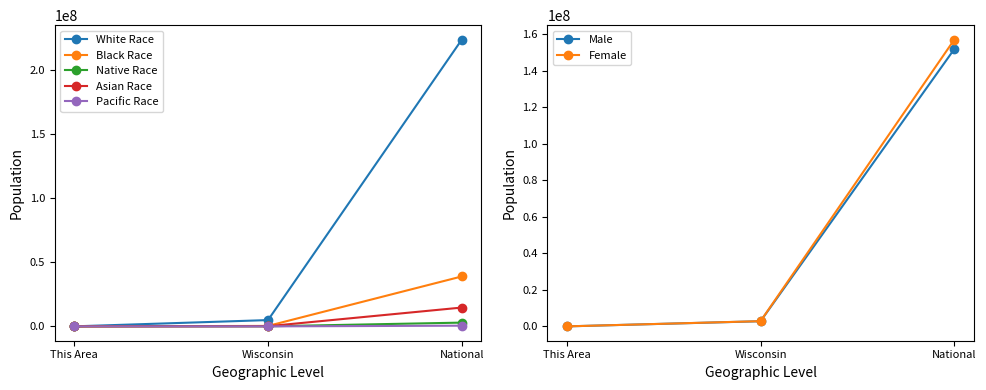

Which series has the largest total across all categories?

White alone